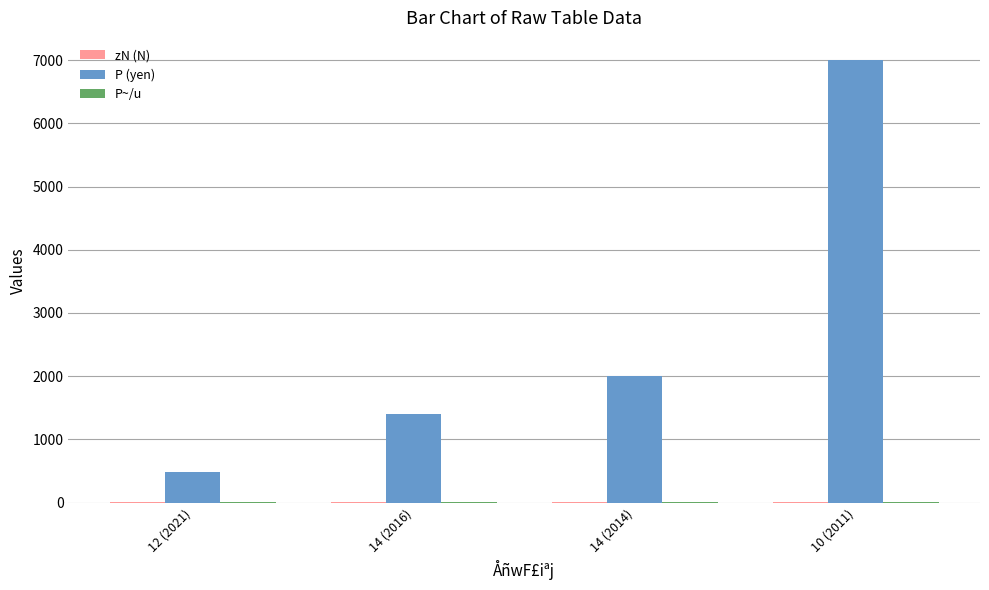

True or false: P (yen) has a value of 2000.0 at 14 (2014).

True